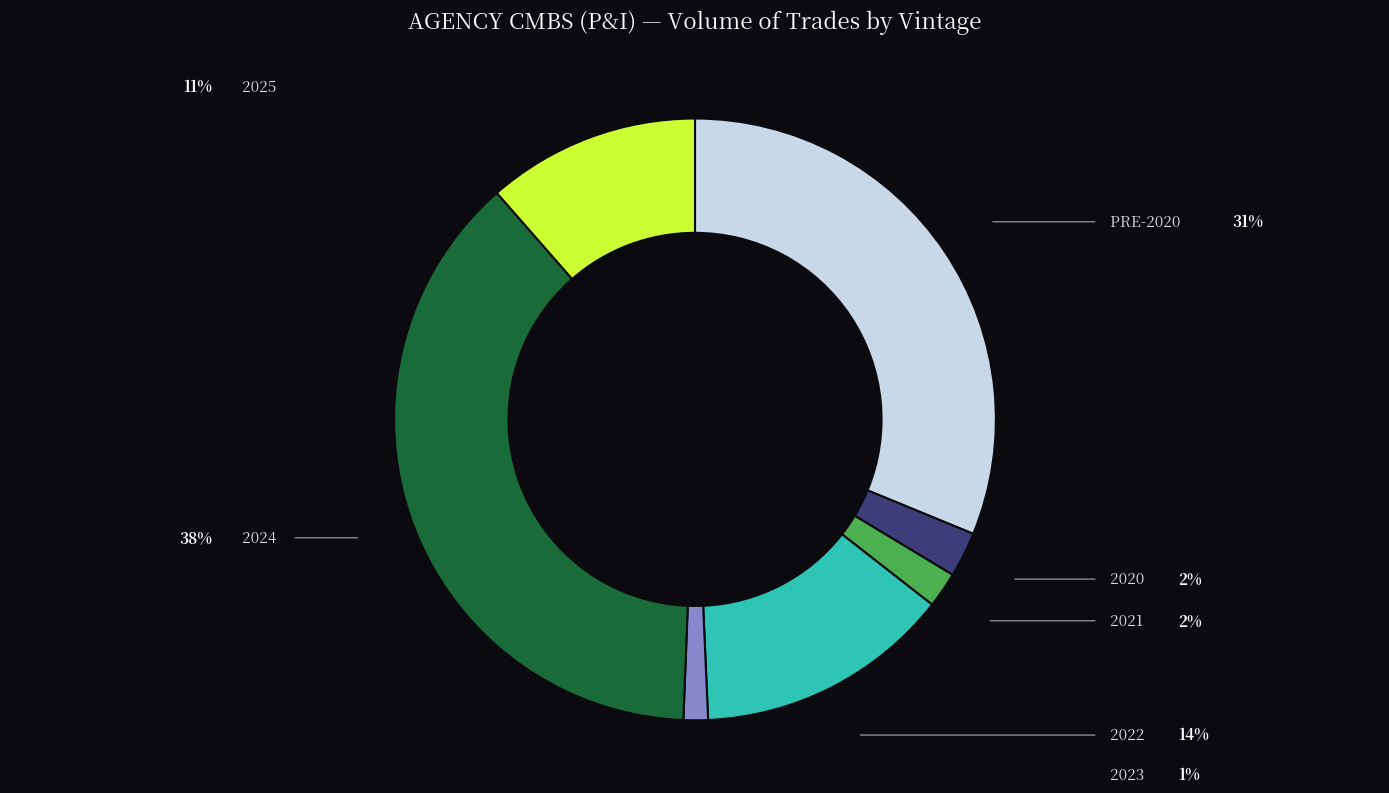

Is there a majority slice in this chart?

No